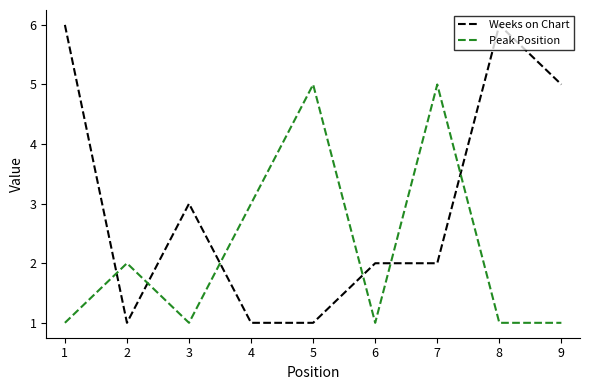

Reading left to right, what are all the values shown in this chart?

Weeks on Chart: 1=6	2=1	3=3	4=1	5=1	6=2	7=2	8=6	9=5
Peak Position: 1=1	2=2	3=1	4=3	5=5	6=1	7=5	8=1	9=1